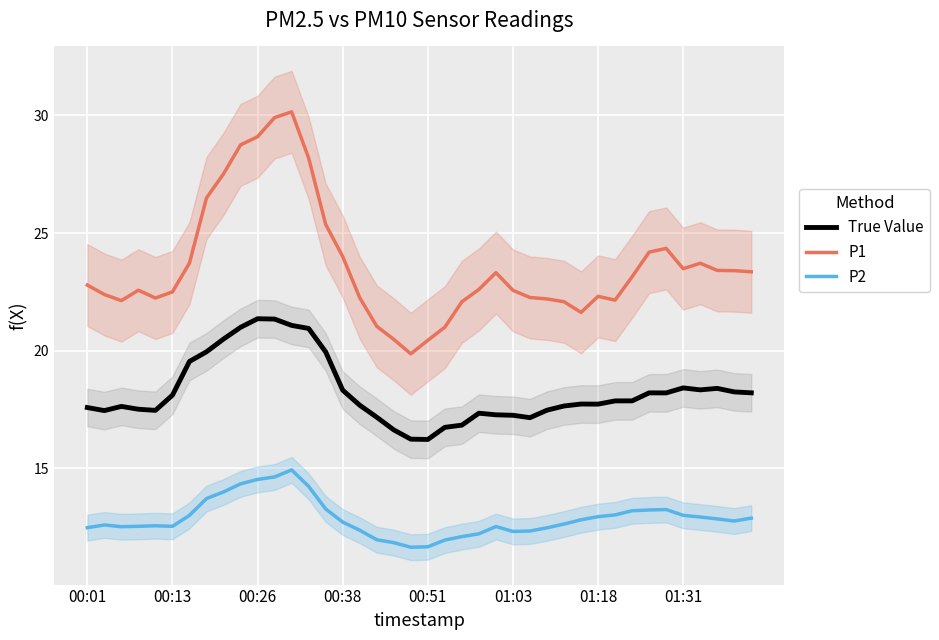

Is it true that True Value equals 17.6 at 00:01?

True